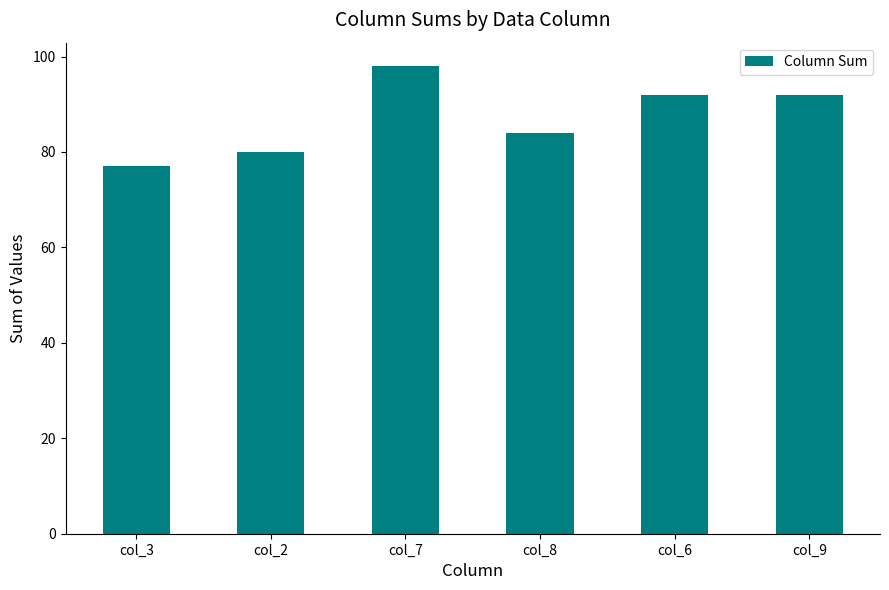

What position from the right is col_2?

5